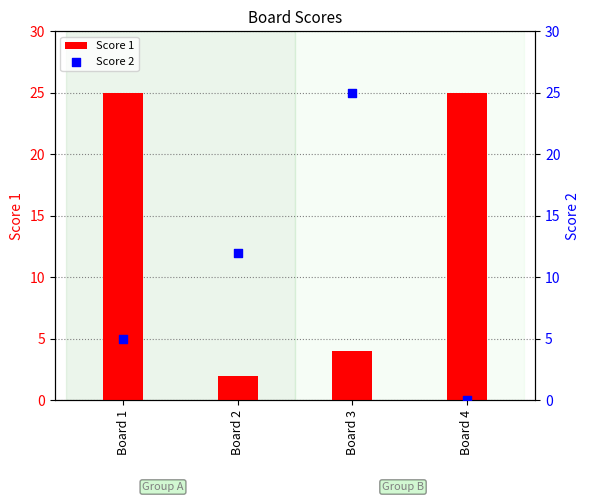

Which series contains the highest Y value?

Score 1